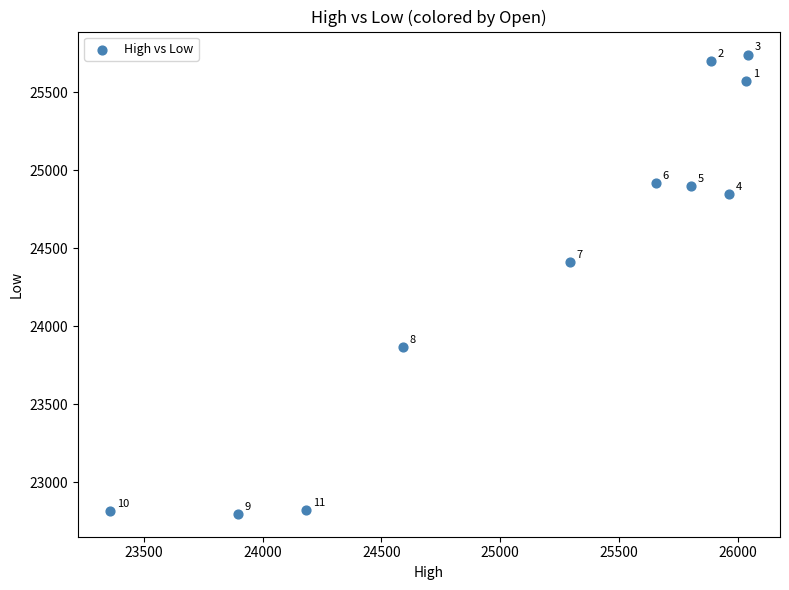

What is the average X value?

25154.4